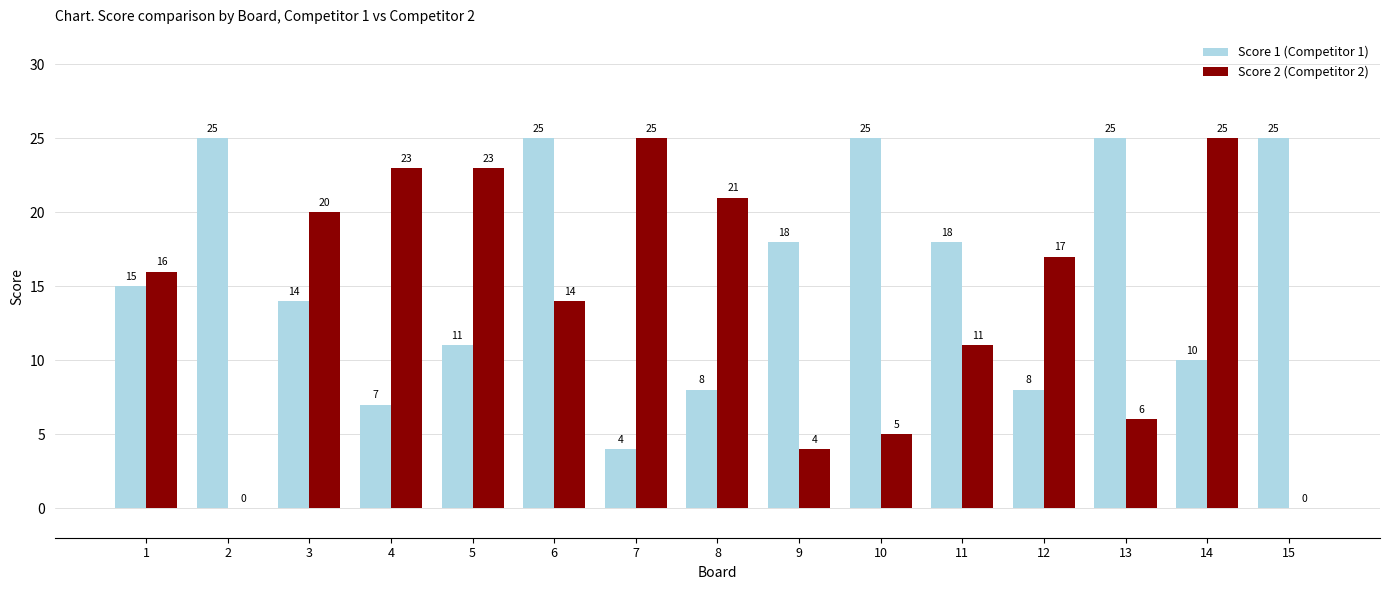

Which series changed the most between 1 and 14?

Score 2 (Competitor 2)